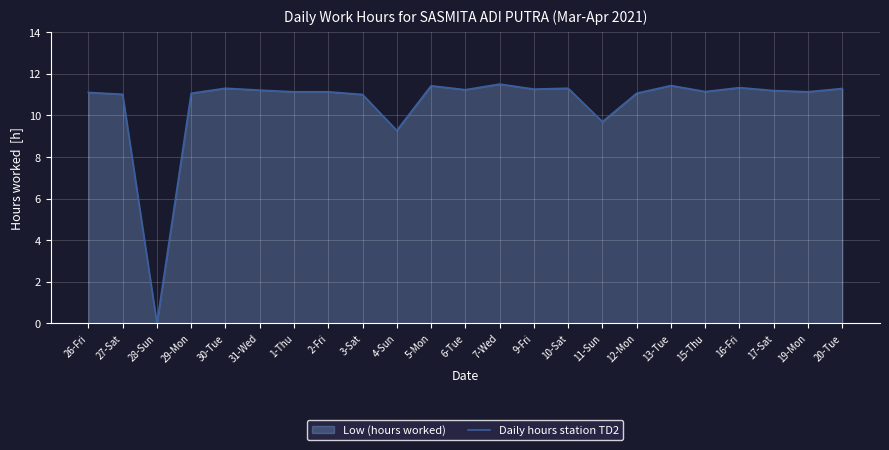

What is the sum of all values?

243.4